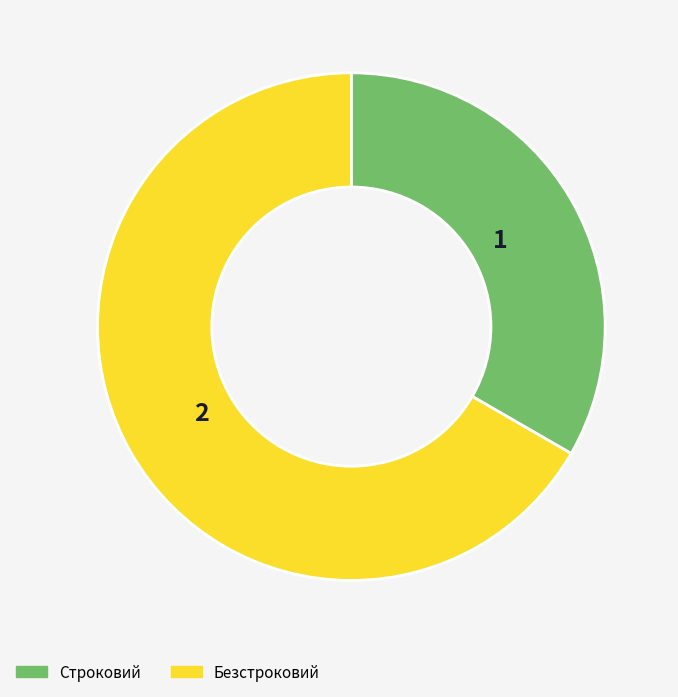

Count the number of slices in the pie.

2